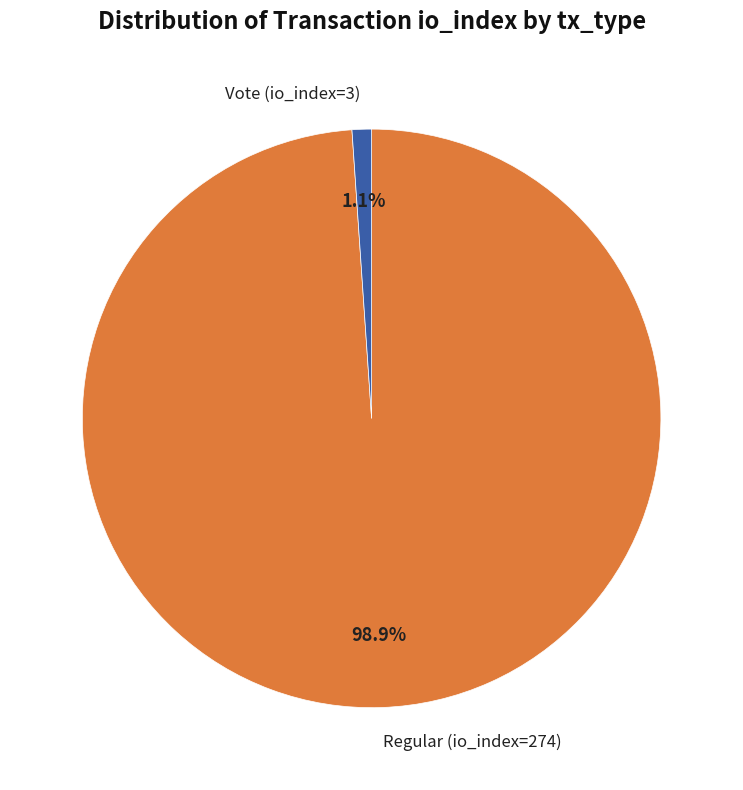

To the nearest percent, what is the difference between the Regular (io_index=274) and Vote (io_index=3) slice percentages?

98%